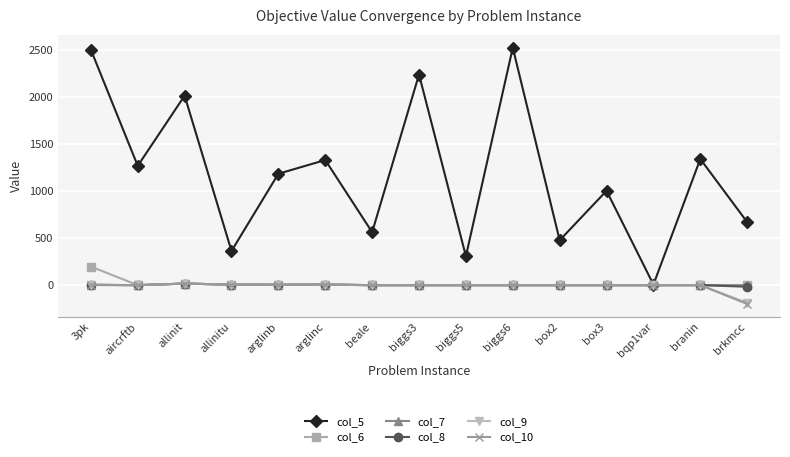

True or false: col_5 has more than 1 points higher than both neighbors.

True